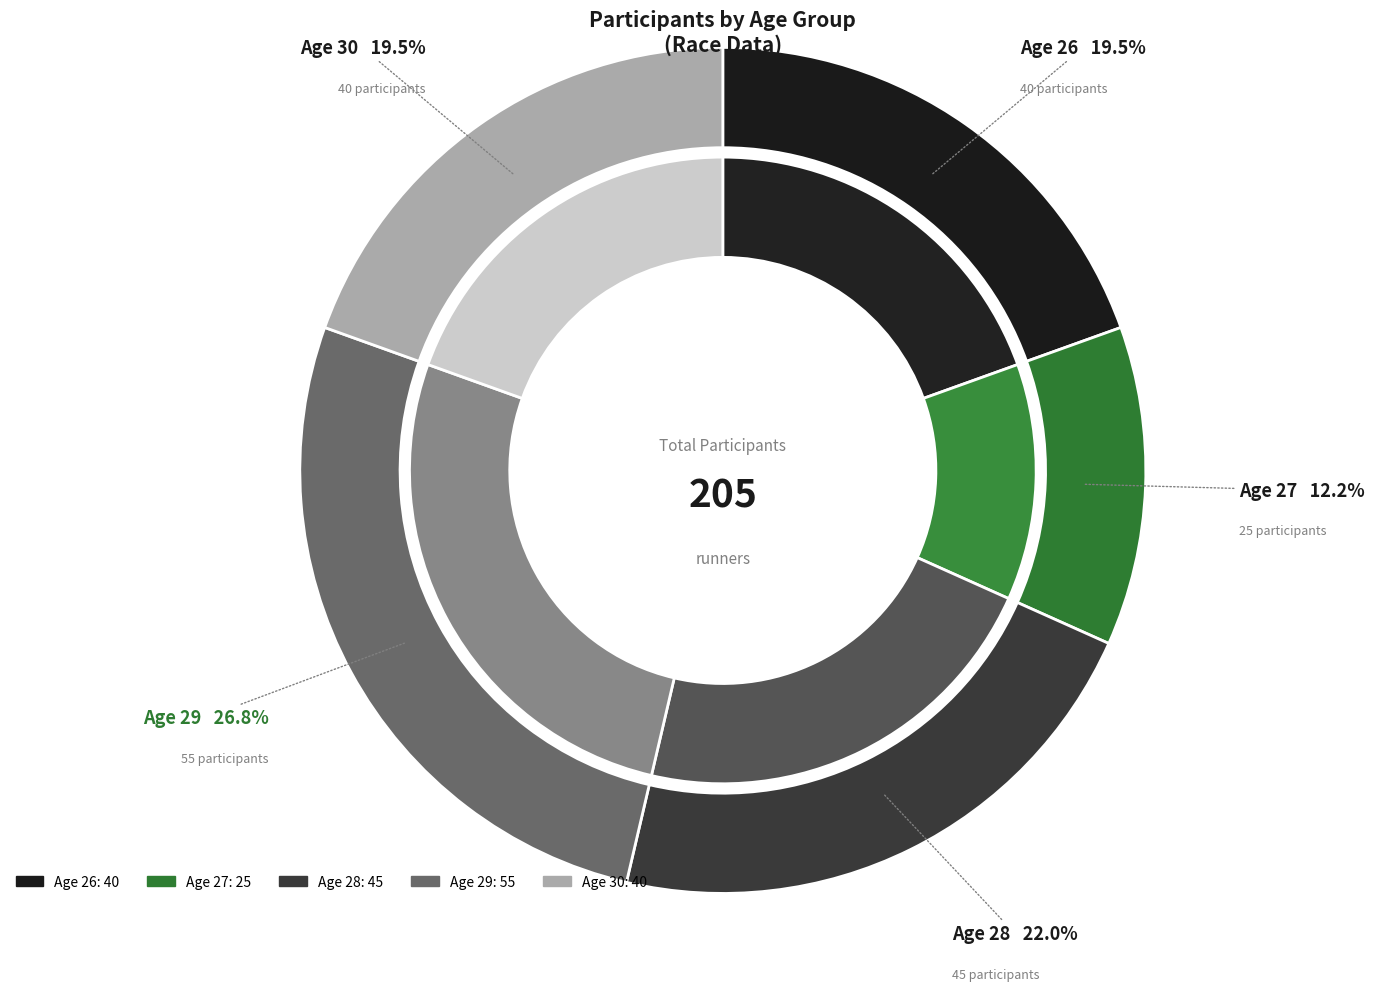

Does 28 account for over 50% of the chart?

No